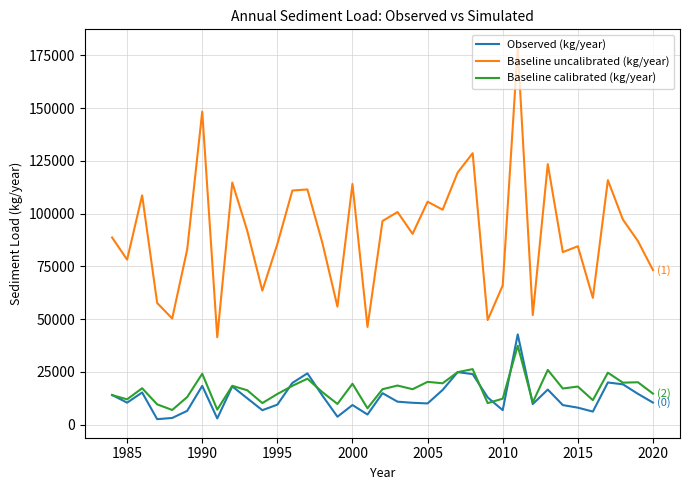

Count the number of categories in the chart.

37